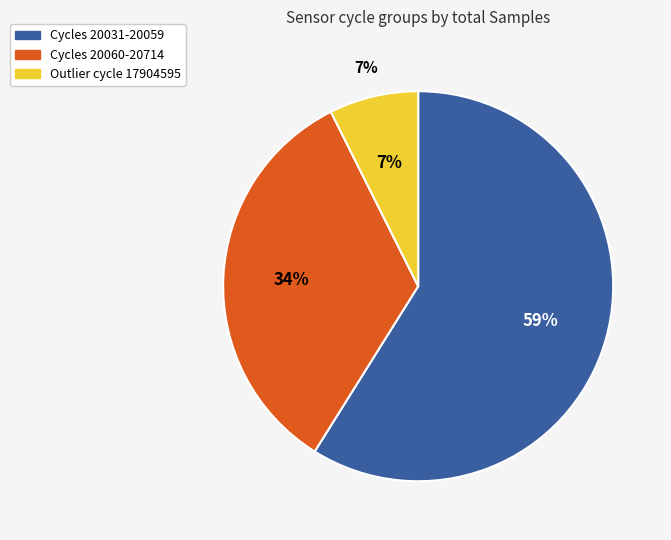

Is it true that 20059 is 1% of the pie?

False